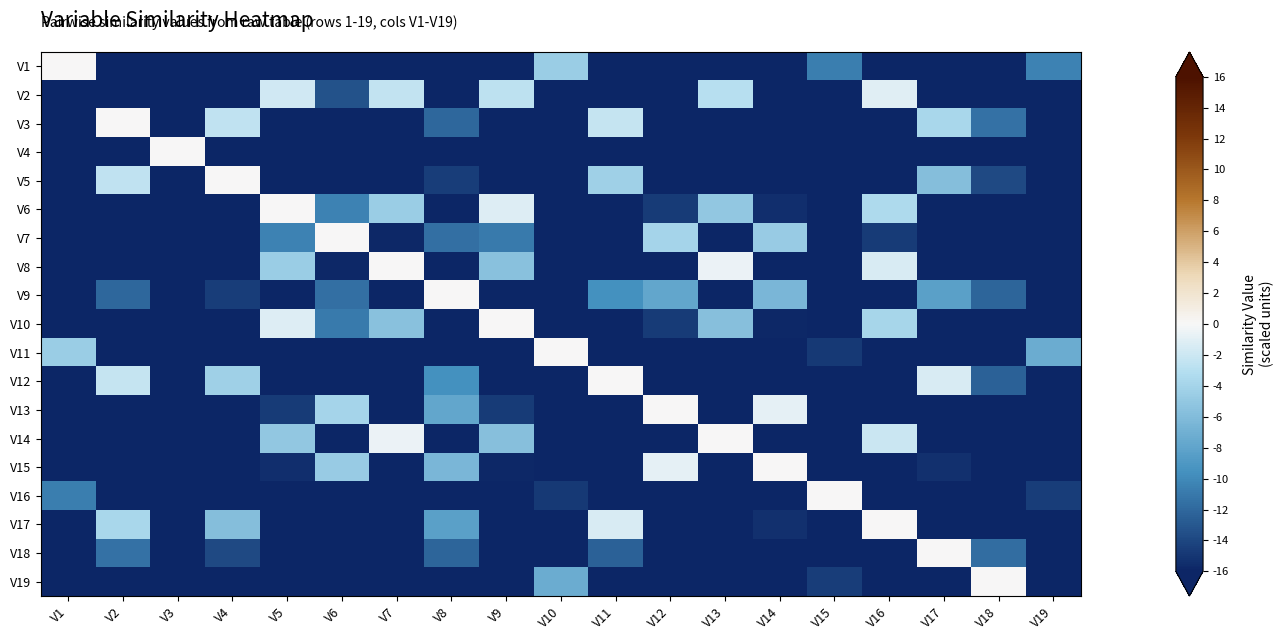

Reading left to right, what are all the values shown in this chart?

V1: V1=0.0	V2=-22.5	V3=-32.0	V4=-19.9	V5=-32.0	V6=-31.3	V7=-32.0	V8=-28.0	V9=-32.0	V10=-4.6	V11=-22.9	V12=-30.2	V13=-32.0	V14=-29.7	V15=-10.7	V16=-32.0	V17=-23.3	V18=-29.3	V19=-10.5
V2: V1=-32.0	V2=-31.9	V3=-32.0	V4=-32.0	V5=-1.8	V6=-13.3	V7=-2.4	V8=-25.5	V9=-2.7	V10=-32.0	V11=-31.9	V12=-17.2	V13=-2.9	V14=-18.0	V15=-32.0	V16=-1.1	V17=-31.7	V18=-29.7	V19=-27.6
V3: V1=-22.5	V2=0.0	V3=-32.0	V4=-2.6	V5=-31.8	V6=-23.6	V7=-32.0	V8=-12.1	V9=-31.9	V10=-21.5	V11=-2.3	V12=-19.9	V13=-32.0	V14=-19.7	V15=-31.6	V16=-32.0	V17=-3.7	V18=-11.5	V19=-28.3
V4: V1=-32.0	V2=-32.0	V3=0.0	V4=-32.0	V5=-32.0	V6=-32.0	V7=-32.0	V8=-32.0	V9=-32.0	V10=-32.0	V11=-32.0	V12=-32.0	V13=-32.0	V14=-32.0	V15=-32.0	V16=-32.0	V17=-32.0	V18=-32.0	V19=-32.0
V5: V1=-19.9	V2=-2.6	V3=-32.0	V4=0.0	V5=-31.9	V6=-25.3	V7=-32.0	V8=-14.6	V9=-32.0	V10=-19.3	V11=-4.3	V12=-21.8	V13=-32.0	V14=-21.7	V15=-30.4	V16=-32.0	V17=-5.8	V18=-13.9	V19=-26.6
V6: V1=-32.0	V2=-31.8	V3=-32.0	V4=-31.9	V5=0.0	V6=-10.5	V7=-4.6	V8=-22.8	V9=-1.2	V10=-31.9	V11=-31.7	V12=-14.7	V13=-5.1	V14=-15.5	V15=-32.0	V16=-3.4	V17=-30.8	V18=-28.2	V19=-28.1
V7: V1=-31.3	V2=-23.6	V3=-32.0	V4=-25.3	V5=-10.5	V6=0.0	V7=-15.8	V8=-11.5	V9=-10.9	V10=-29.6	V11=-21.6	V12=-3.9	V13=-16.2	V14=-4.6	V15=-32.0	V16=-14.7	V17=-20.5	V18=-21.9	V19=-27.2
V8: V1=-32.0	V2=-32.0	V3=-32.0	V4=-32.0	V5=-4.6	V6=-15.8	V7=0.0	V8=-28.1	V9=-5.6	V10=-32.0	V11=-32.0	V12=-19.8	V13=-0.5	V14=-20.7	V15=-32.0	V16=-1.4	V17=-32.0	V18=-31.5	V19=-26.5
V9: V1=-28.0	V2=-12.1	V3=-32.0	V4=-14.6	V5=-22.8	V6=-11.5	V7=-28.1	V8=0.0	V9=-23.2	V10=-26.3	V11=-9.6	V12=-7.8	V13=-27.9	V14=-6.5	V15=-32.0	V16=-27.1	V17=-8.3	V18=-12.2	V19=-27.3
V10: V1=-32.0	V2=-31.9	V3=-32.0	V4=-32.0	V5=-1.2	V6=-10.9	V7=-5.6	V8=-23.2	V9=0.0	V10=-32.0	V11=-31.9	V12=-14.7	V13=-5.7	V14=-15.8	V15=-32.0	V16=-3.8	V17=-31.0	V18=-27.5	V19=-29.1
V11: V1=-4.6	V2=-21.5	V3=-32.0	V4=-19.3	V5=-31.9	V6=-29.6	V7=-32.0	V8=-26.3	V9=-32.0	V10=0.0	V11=-20.7	V12=-28.5	V13=-32.0	V14=-27.7	V15=-14.8	V16=-32.0	V17=-20.7	V18=-30.1	V19=-7.3
V12: V1=-22.9	V2=-2.3	V3=-32.0	V4=-4.3	V5=-31.7	V6=-21.6	V7=-32.0	V8=-9.6	V9=-31.9	V10=-20.7	V11=0.0	V12=-18.3	V13=-32.0	V14=-16.9	V15=-31.9	V16=-32.0	V17=-1.5	V18=-12.4	V19=-27.3
V13: V1=-30.2	V2=-19.9	V3=-32.0	V4=-21.8	V5=-14.7	V6=-3.9	V7=-19.8	V8=-7.8	V9=-14.7	V10=-28.5	V11=-18.3	V12=0.0	V13=-20.2	V14=-0.8	V15=-32.0	V16=-18.9	V17=-17.0	V18=-18.6	V19=-27.1
V14: V1=-32.0	V2=-32.0	V3=-32.0	V4=-32.0	V5=-5.1	V6=-16.2	V7=-0.5	V8=-27.9	V9=-5.7	V10=-32.0	V11=-32.0	V12=-20.2	V13=0.0	V14=-20.9	V15=-32.0	V16=-2.0	V17=-32.0	V18=-31.6	V19=-26.5
V15: V1=-29.7	V2=-19.7	V3=-32.0	V4=-21.7	V5=-15.5	V6=-4.6	V7=-20.7	V8=-6.5	V9=-15.8	V10=-27.7	V11=-16.9	V12=-0.8	V13=-20.9	V14=0.0	V15=-32.0	V16=-19.4	V17=-15.3	V18=-18.7	V19=-26.9
V16: V1=-10.7	V2=-31.6	V3=-32.0	V4=-30.4	V5=-32.0	V6=-32.0	V7=-32.0	V8=-32.0	V9=-32.0	V10=-14.8	V11=-31.9	V12=-32.0	V13=-32.0	V14=-32.0	V15=0.0	V16=-32.0	V17=-31.8	V18=-31.2	V19=-14.5
V17: V1=-32.0	V2=-3.7	V3=-32.0	V4=-5.8	V5=-30.8	V6=-20.5	V7=-32.0	V8=-8.3	V9=-31.0	V10=-32.0	V11=-1.5	V12=-17.0	V13=-32.0	V14=-15.3	V15=-31.8	V16=0.0	V17=-31.9	V18=-30.6	V19=-27.5
V18: V1=-23.3	V2=-11.5	V3=-32.0	V4=-13.9	V5=-28.2	V6=-21.9	V7=-31.5	V8=-12.2	V9=-27.5	V10=-20.7	V11=-12.4	V12=-18.6	V13=-27.1	V14=-18.7	V15=-31.2	V16=-30.6	V17=0.0	V18=-11.7	V19=-27.3
V19: V1=-29.3	V2=-28.3	V3=-32.0	V4=-26.6	V5=-28.1	V6=-27.2	V7=-26.5	V8=-27.3	V9=-29.1	V10=-7.3	V11=-27.3	V12=-27.1	V13=-26.5	V14=-26.9	V15=-14.5	V16=-27.5	V17=-27.3	V18=0.0	V19=-31.5